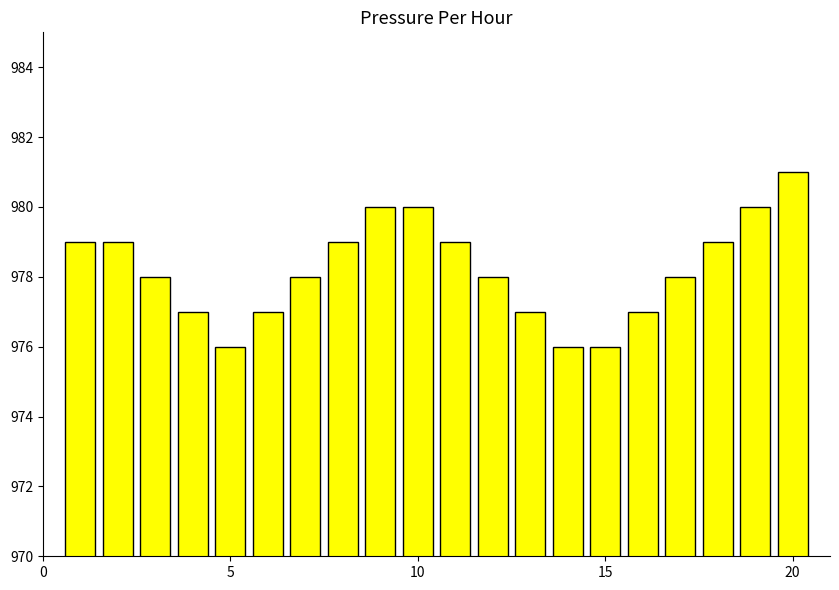

What is the difference between the maximum and minimum values?

5